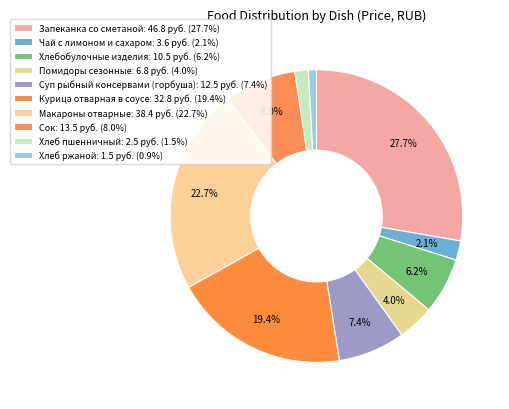

Between Макароны отварные and Запеканка со сметаной, which is larger?

Запеканка со сметаной